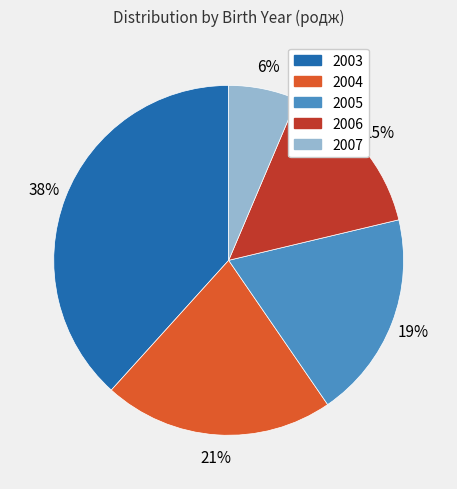

Approximately how many times larger is the value at 2005 compared to 2003?

0.5